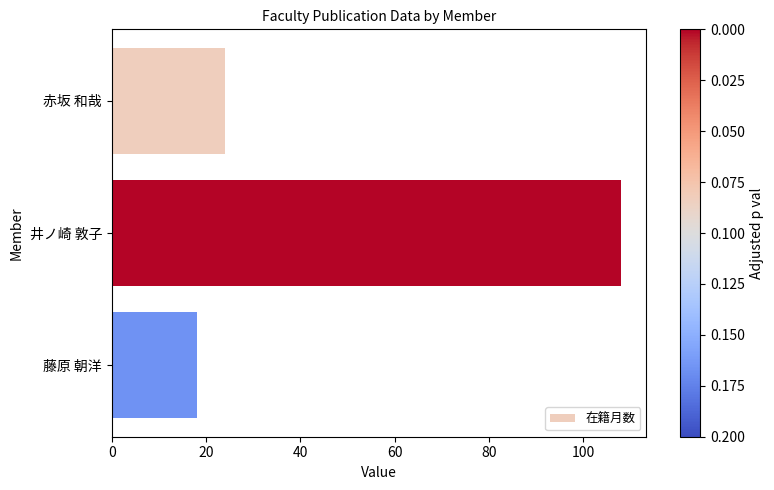

What is the sum of the values at 藤原 朝洋 and 赤坂 和哉?

42